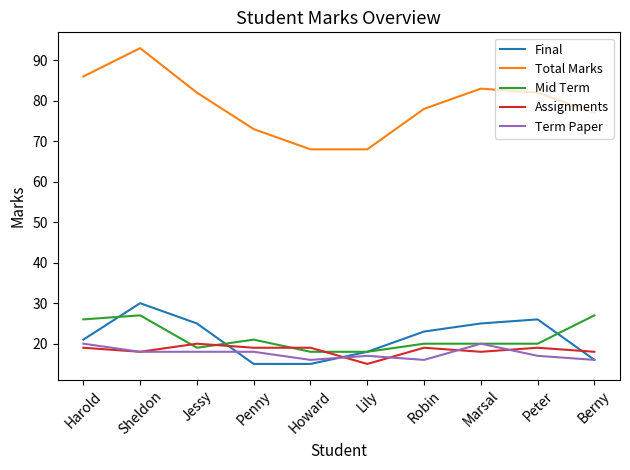

Does the chart display data point markers on the line(s)?

No